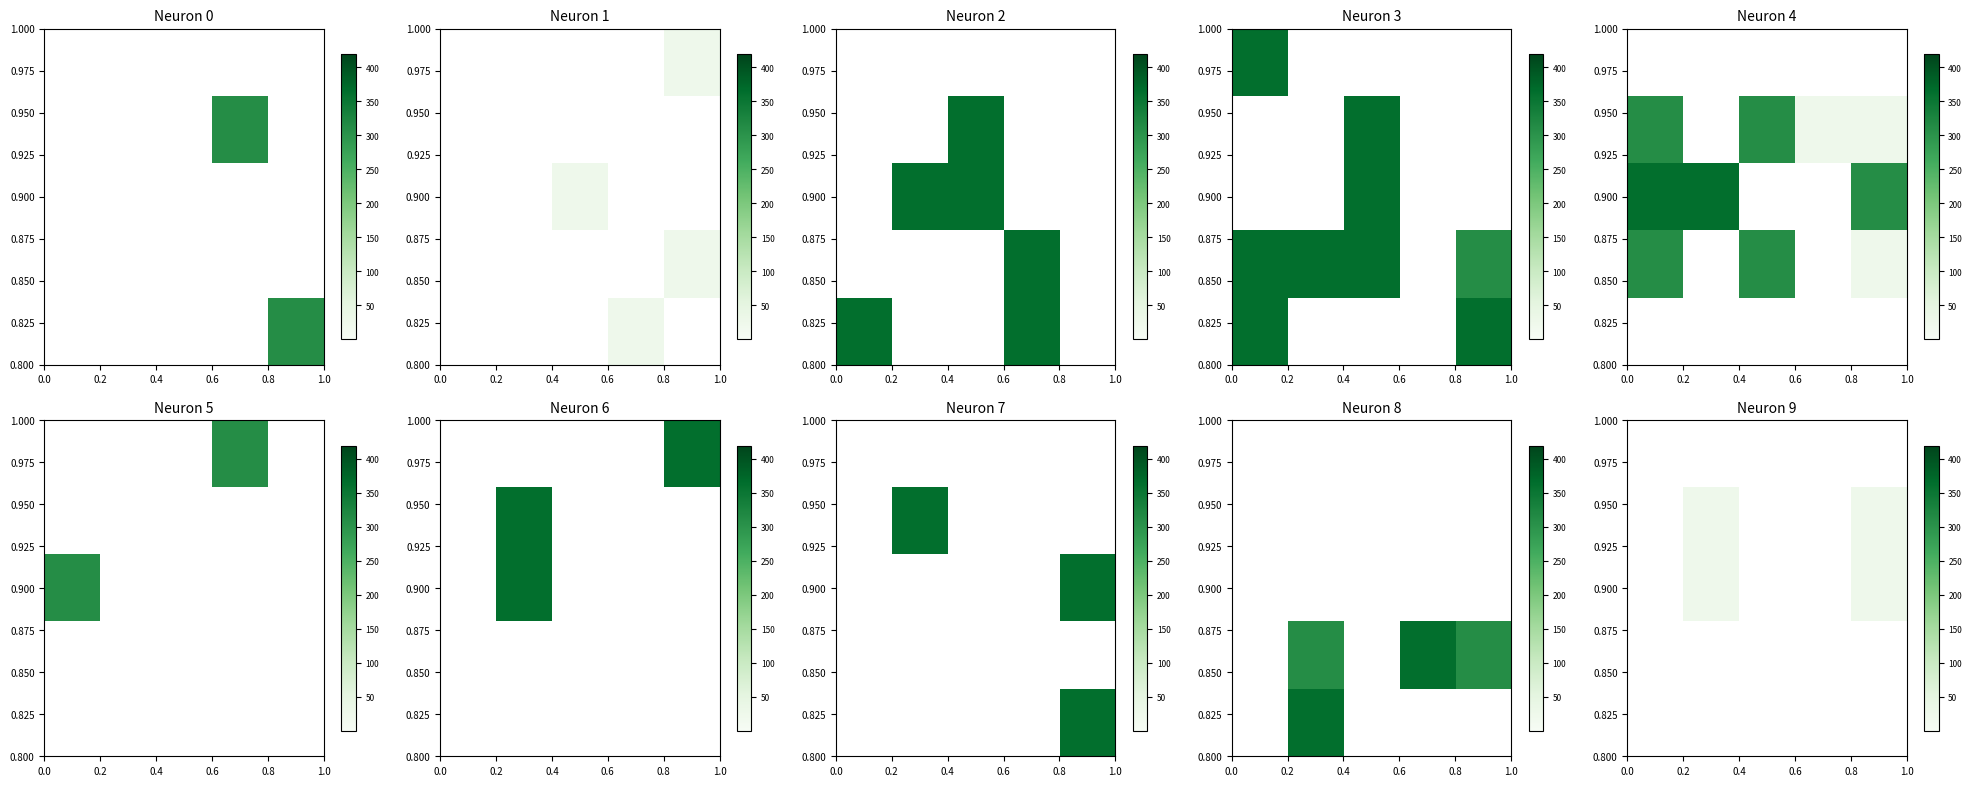

What is the smallest value displayed?

25.0